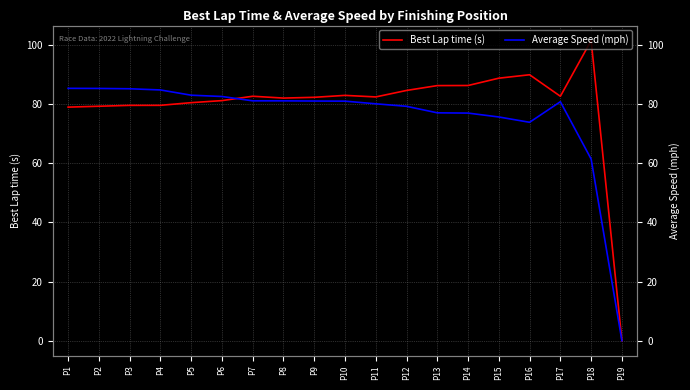

True or false: Best Lap time (s) has a value of 49.5 at P1.

False